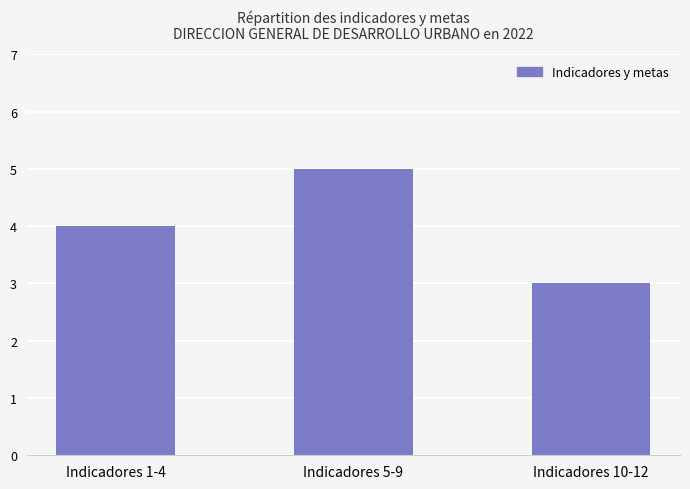

What is the average value?

4